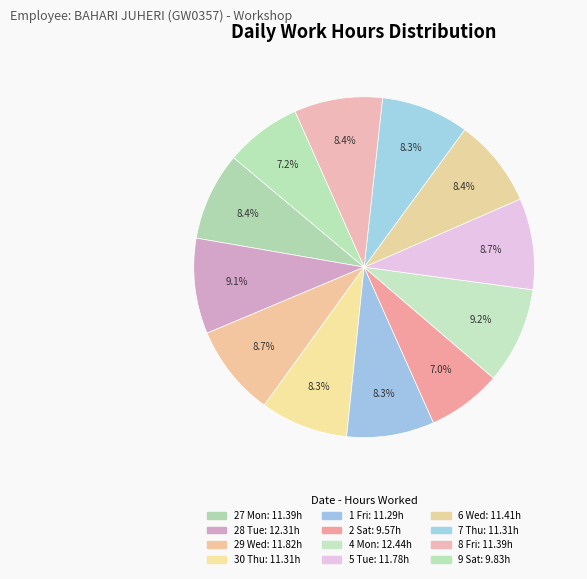

How many slices are in this pie chart?

12